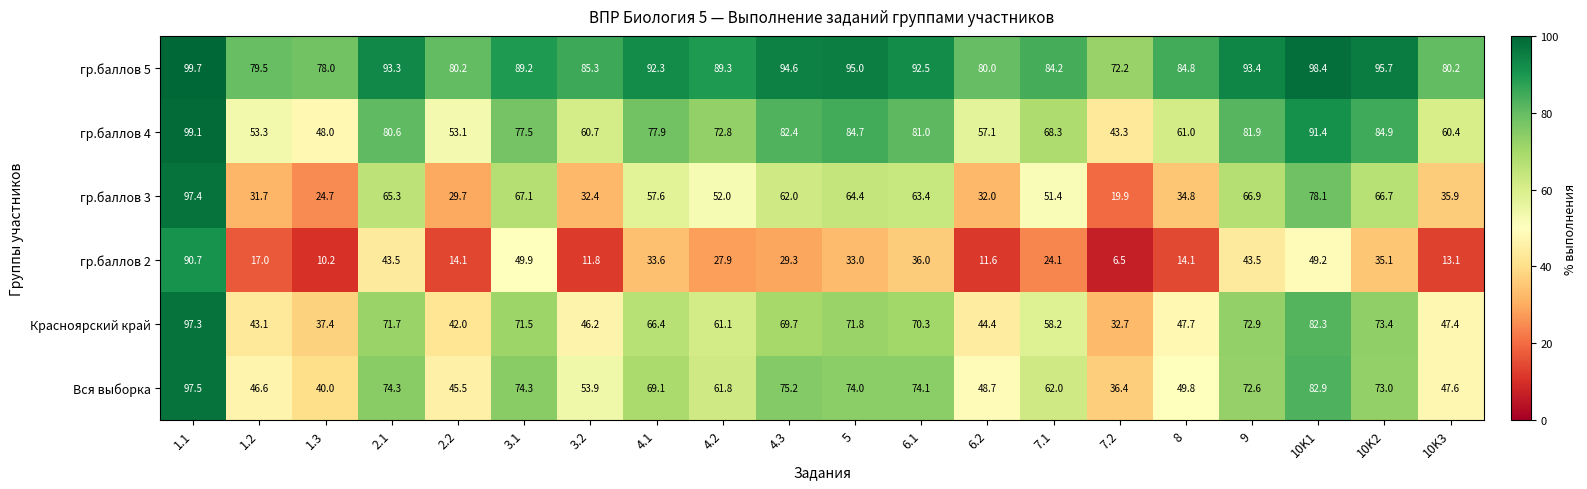

At 2.2, list the series in order from smallest to largest.

гр.баллов 2, гр.баллов 3, Красноярский край, Вся выборка, гр.баллов 4, гр.баллов 5